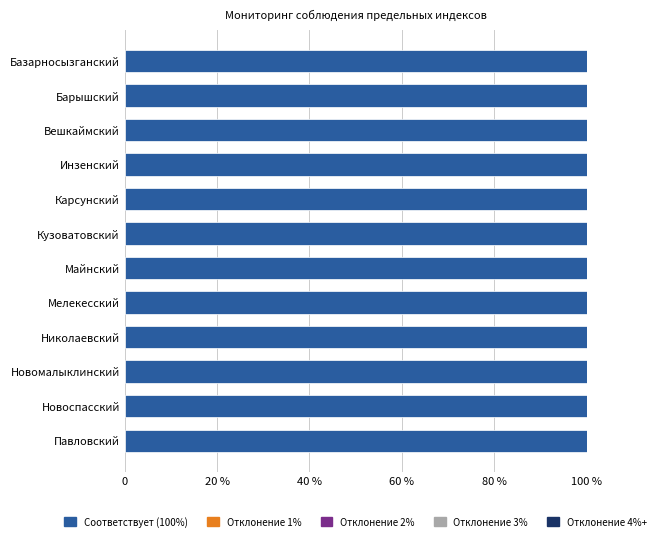

At how many categories does at least one series exceed 87?

12